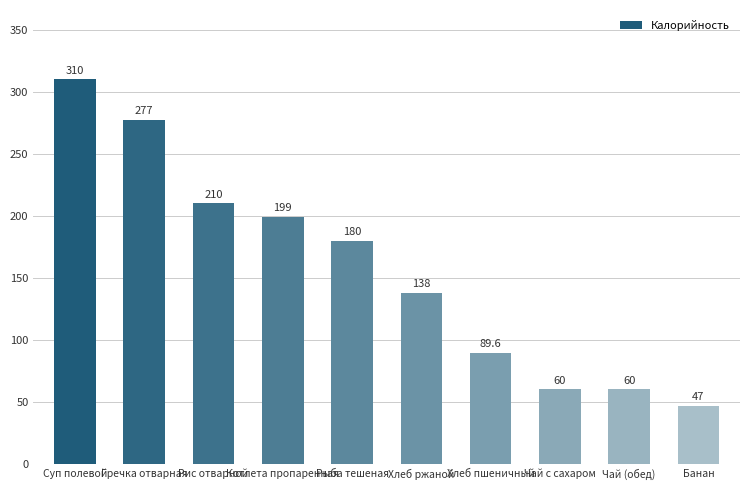

What is the label of the 10th bar from the left?

Банан